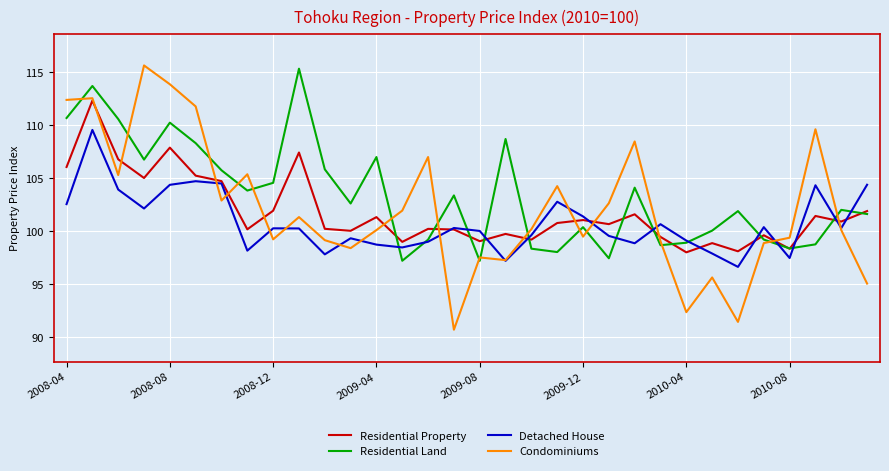

What is the minimum value for Condominiums?

90.7